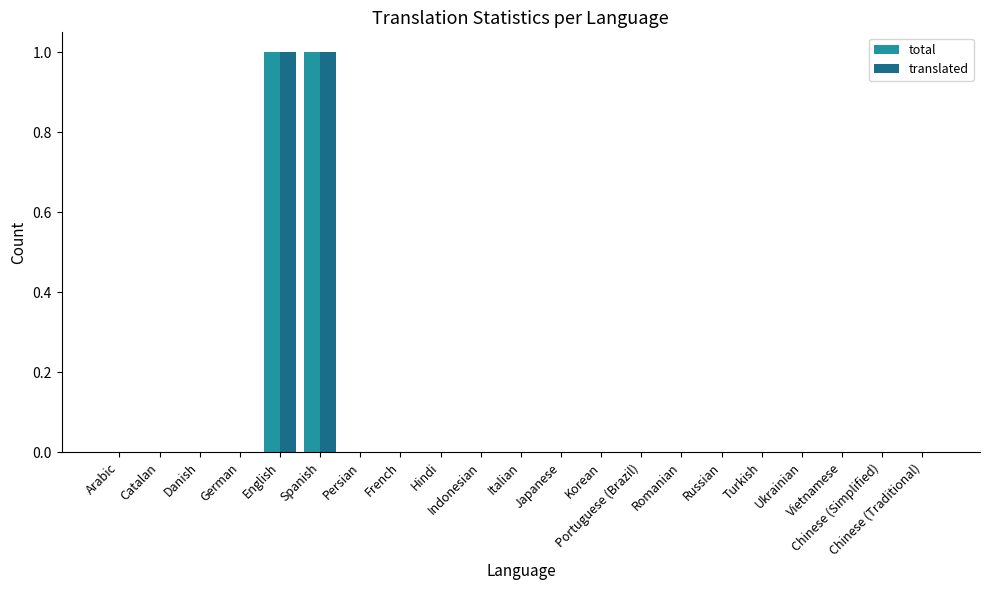

Does the chart contain stacked bars?

No